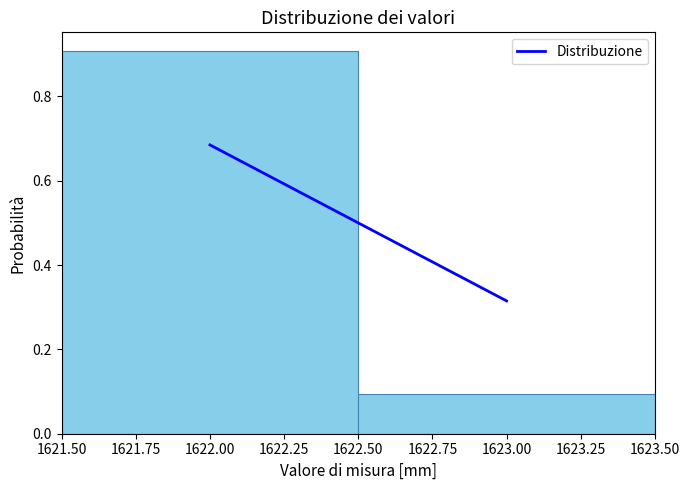

Reading left to right, transcribe this chart: for each bar, give the range it covers on the x-axis and its height. The values are not printed on the chart, so give them approximately, as read against the axis.

1621.50 to 1622.50: 0.9
1622.50 to 1623.50: 0.1